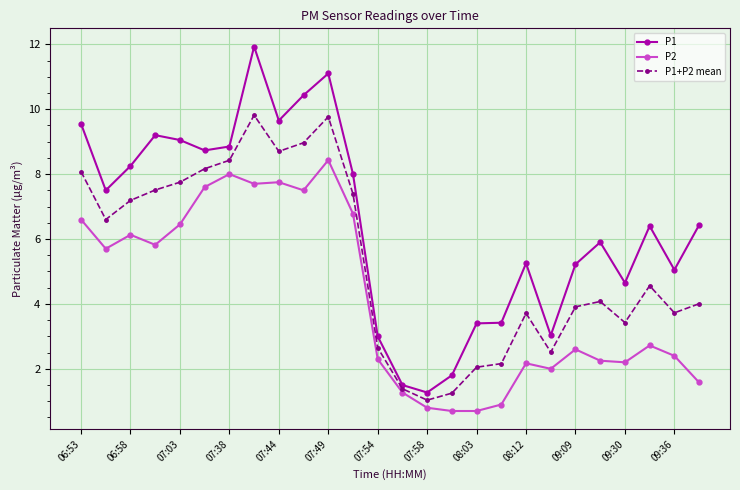

Rank the series by their average value, from lowest to highest.

P2, P1+P2 mean, P1